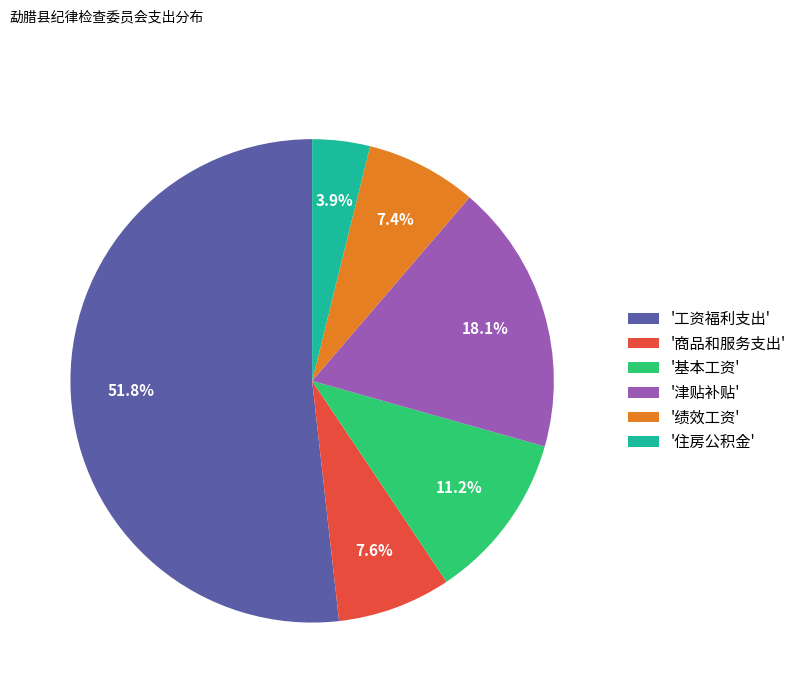

Does '津贴补贴' represent more than half of the total?

No